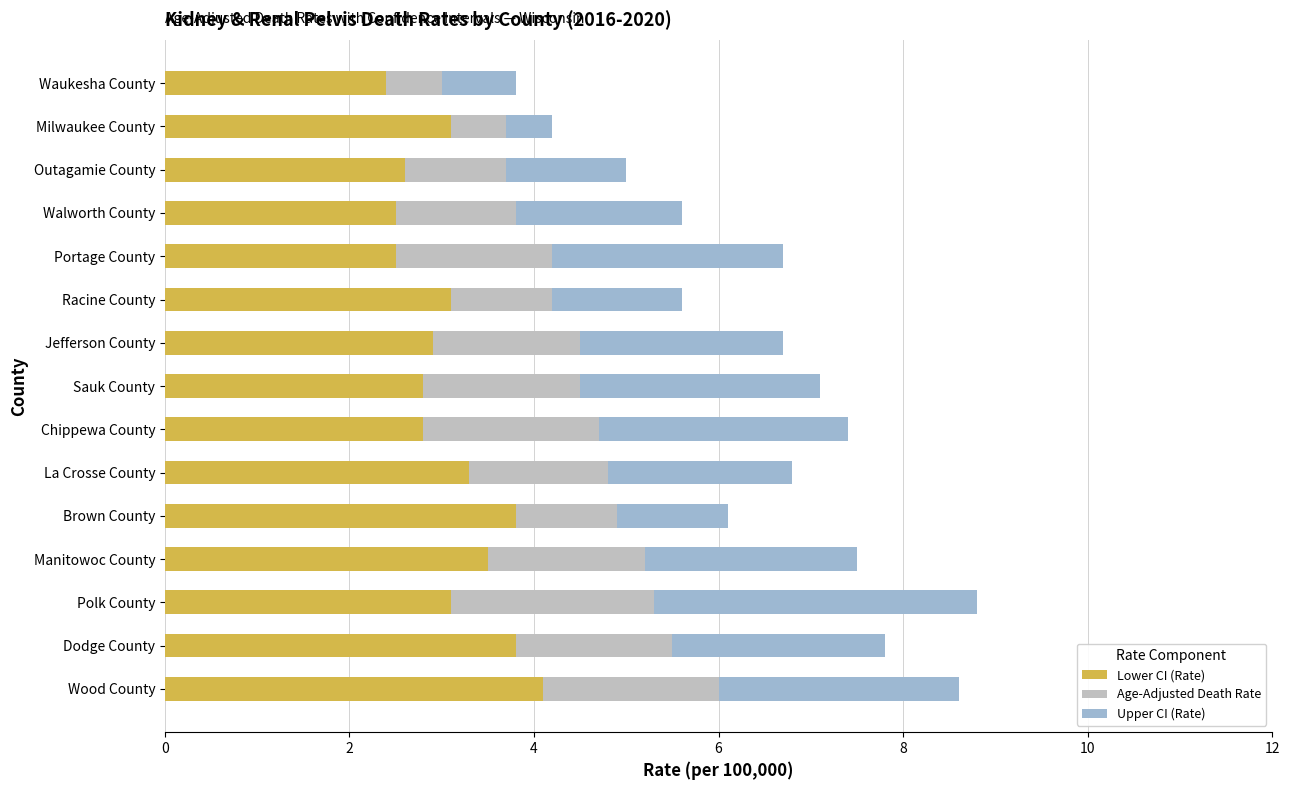

What is the difference between the maximum and second lowest values in the Lower CI (Rate) series?

1.6